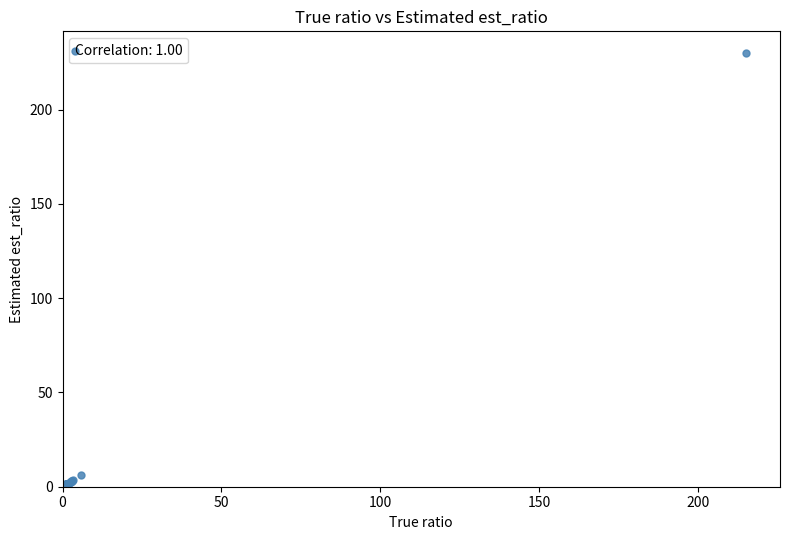

What Y value in the scatter plot is closest to 115?

6.2